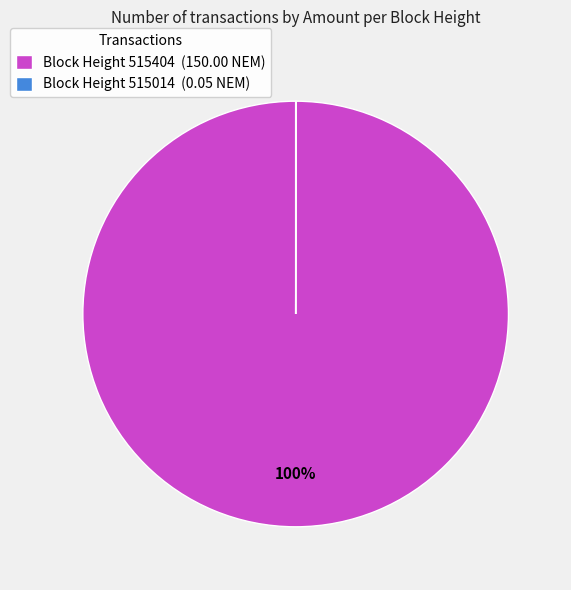

To the nearest percent, what is the average slice percentage?

50%